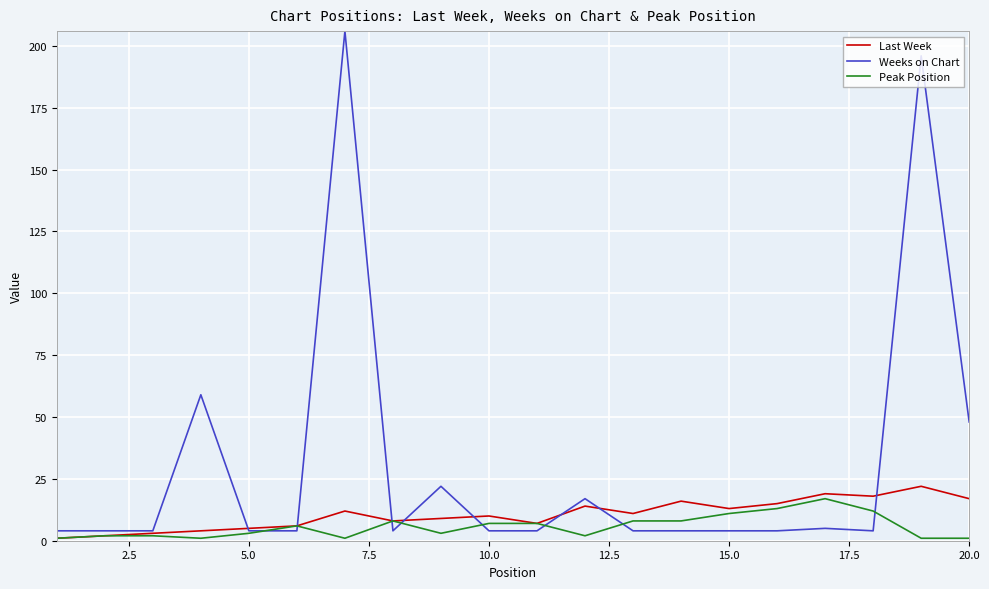

How many lines are shown in the chart?

3